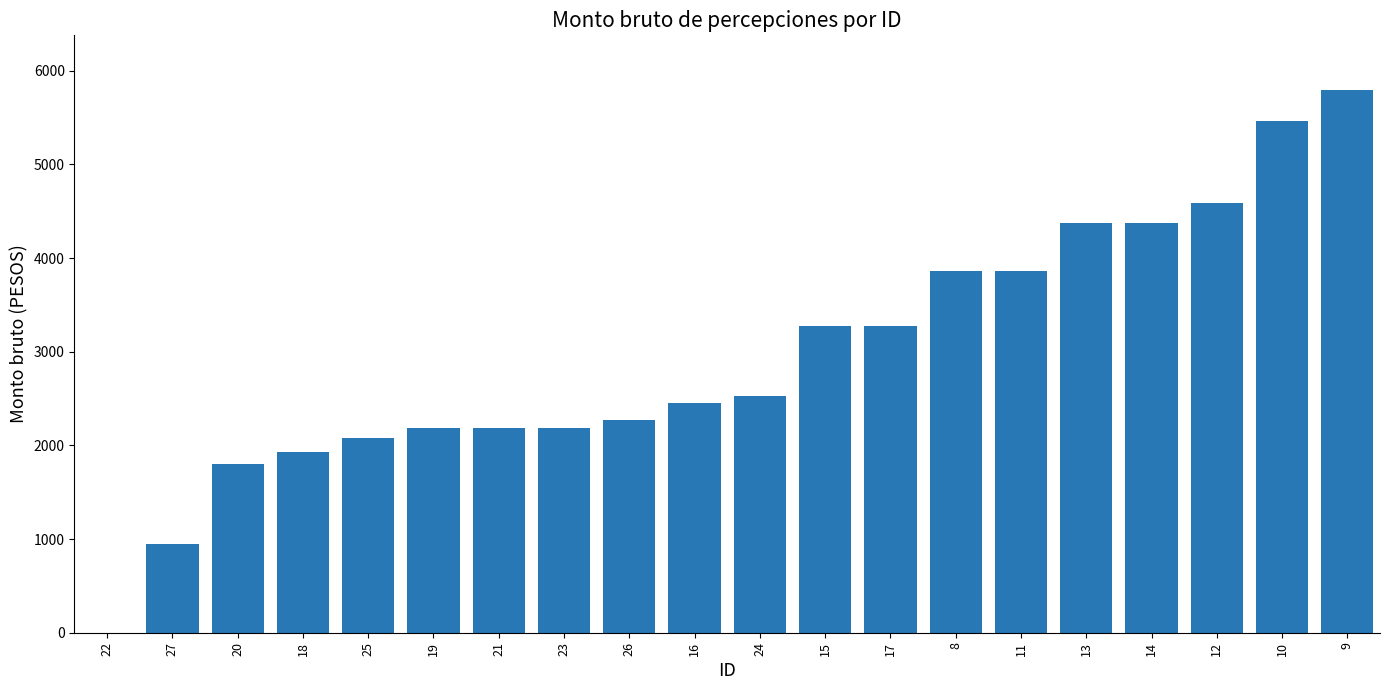

What is the maximum value shown in the chart?

5799.3